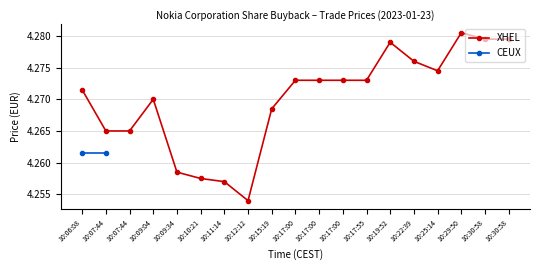

True or false: the data shows 1.8 at 10:09:34.

False